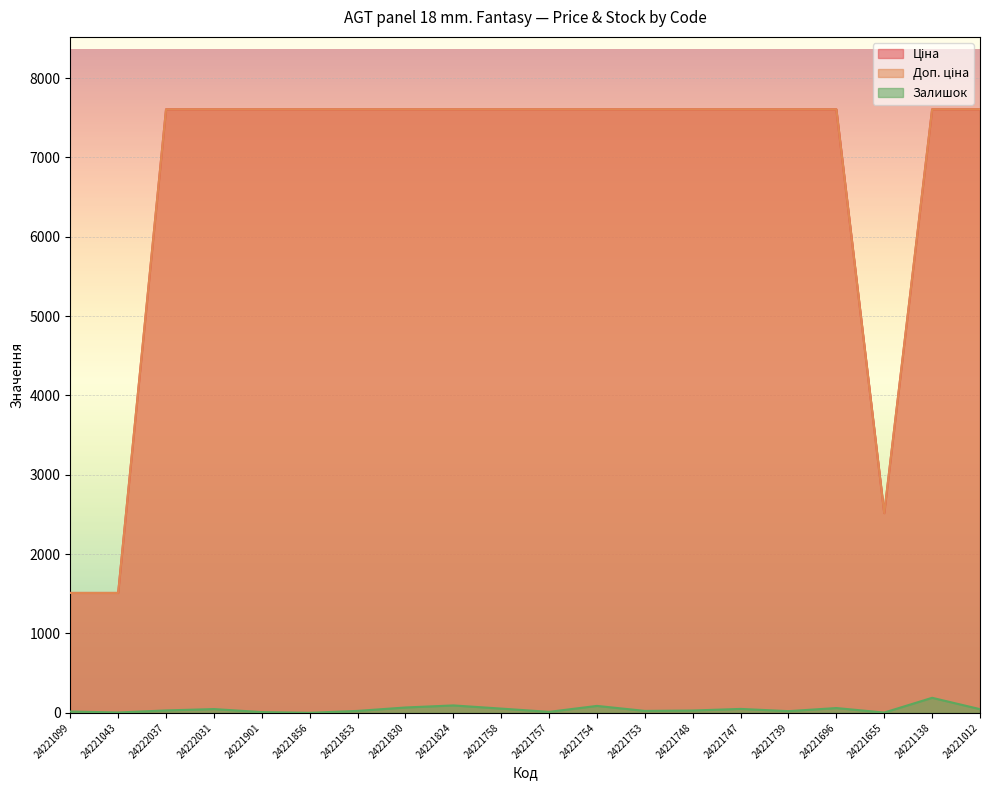

What is the highest value of the Ціна series?

7607.2